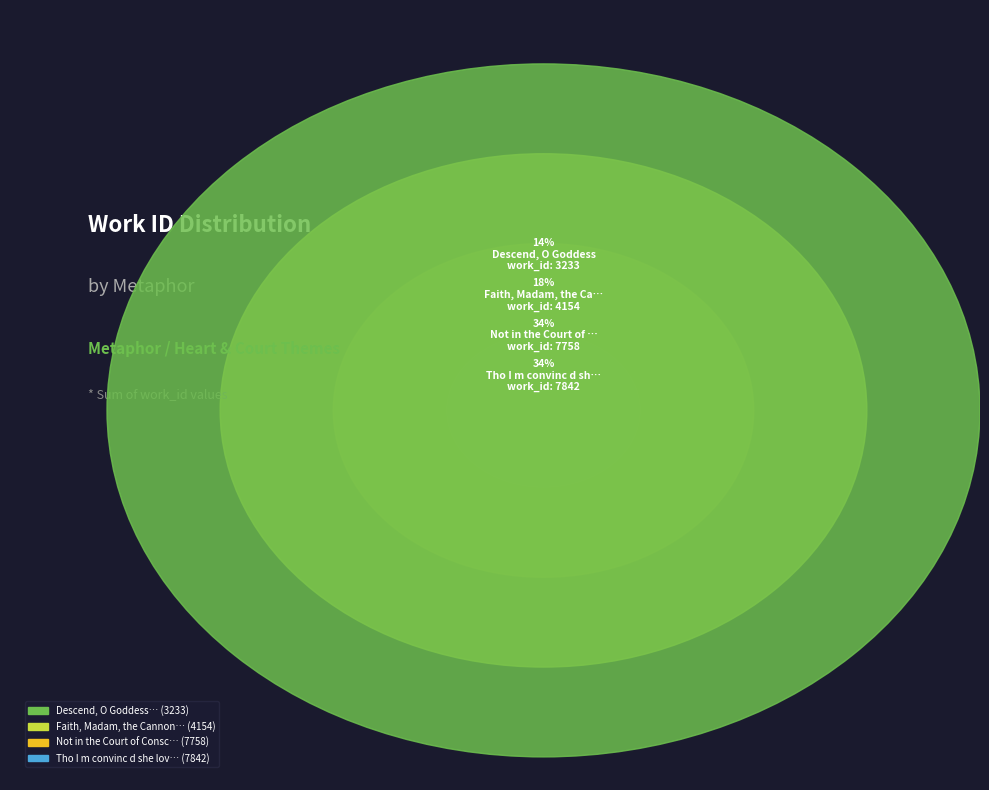

Which has a higher value, Descend, O Goddess or Tho I m convinc d she lov d me not?

Tho I m convinc d she lov d me not